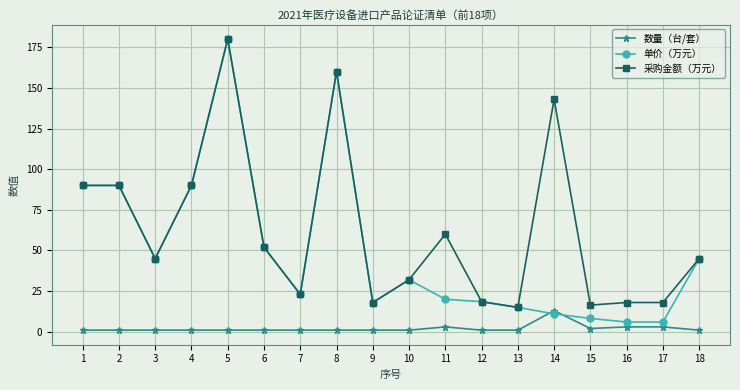

List the series in order of their overall mean, highest first.

采购金额（万元）, 单价（万元）, 数量（台/套）